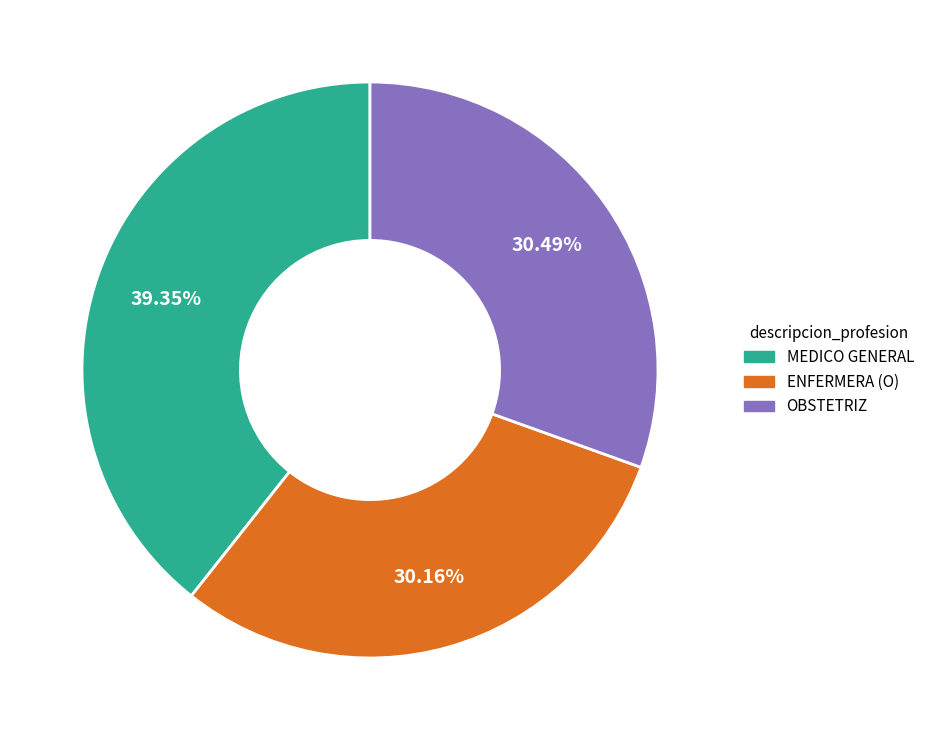

Is there a majority slice in this chart?

No